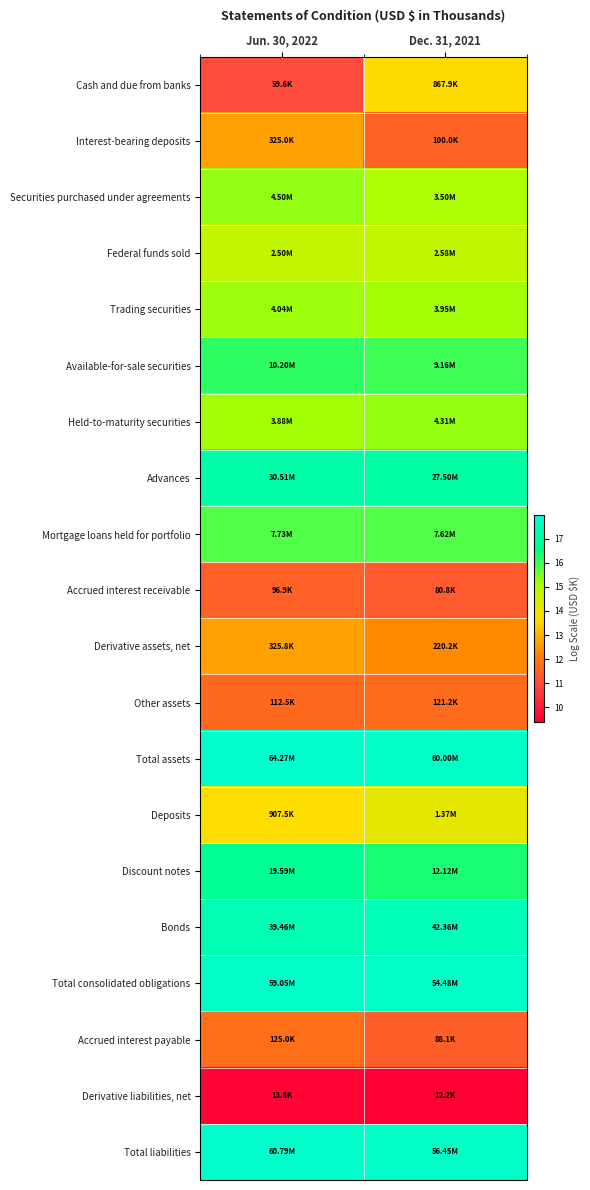

Which category has the lowest value across all series?

Dec. 31, 2021